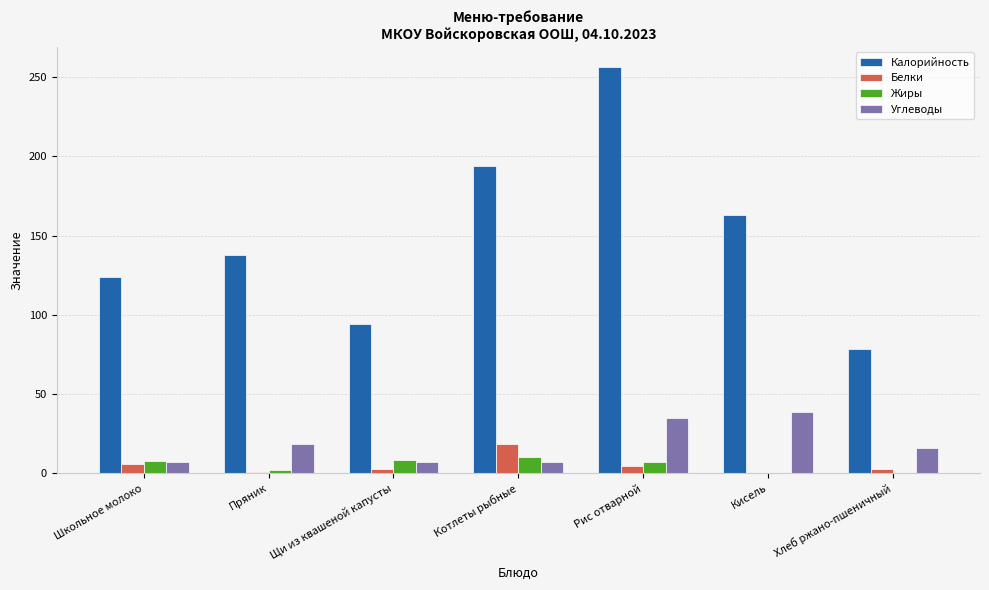

What is the sum of all Калорийность values?

1047.1